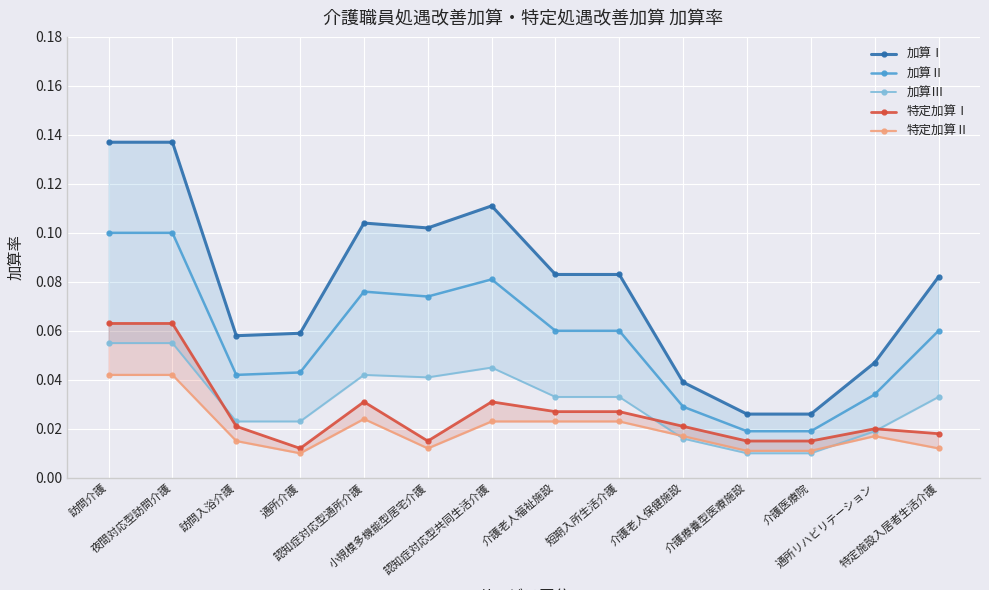

At how many categories does at least one series exceed 0?

14